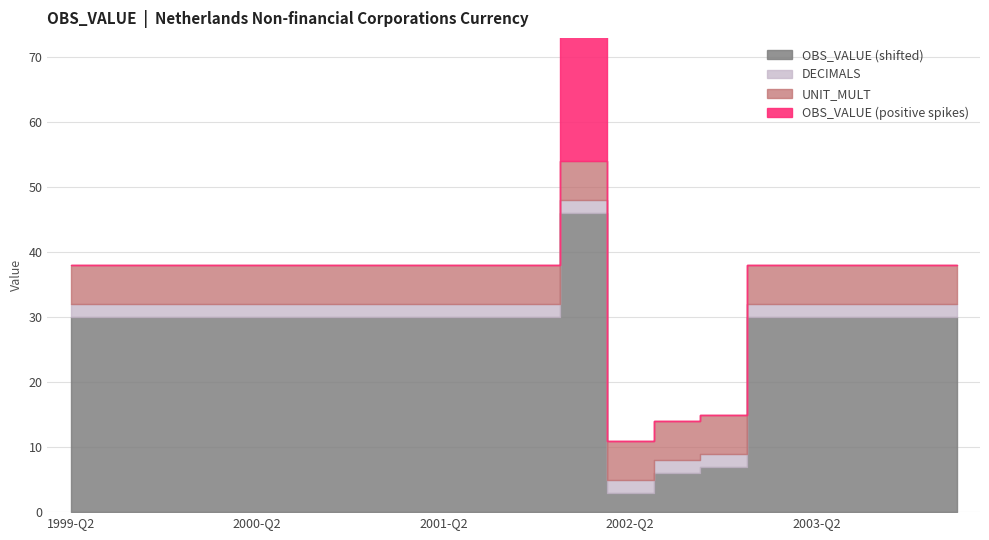

Rank the categories by DECIMALS value from highest to lowest.

1999-Q2, 1999-Q3, 1999-Q4, 2000-Q1, 2000-Q2, 2000-Q3, 2000-Q4, 2001-Q1, 2001-Q2, 2001-Q3, 2001-Q4, 2002-Q1, 2002-Q2, 2002-Q3, 2002-Q4, 2003-Q1, 2003-Q2, 2003-Q3, 2003-Q4, 2004-Q1